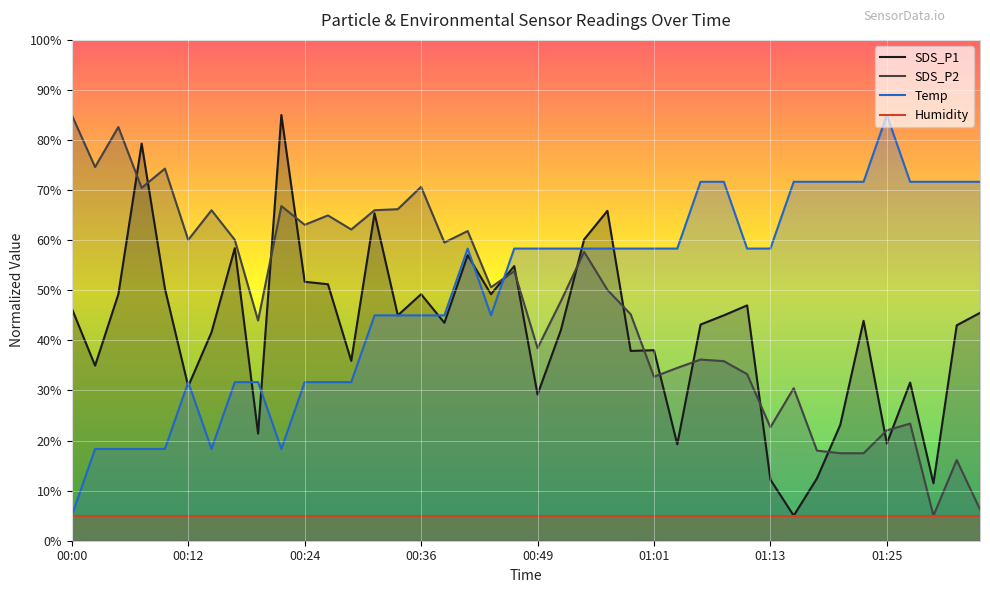

The value of SDS_P2 at 01:03 is 34.5. True or false?

True